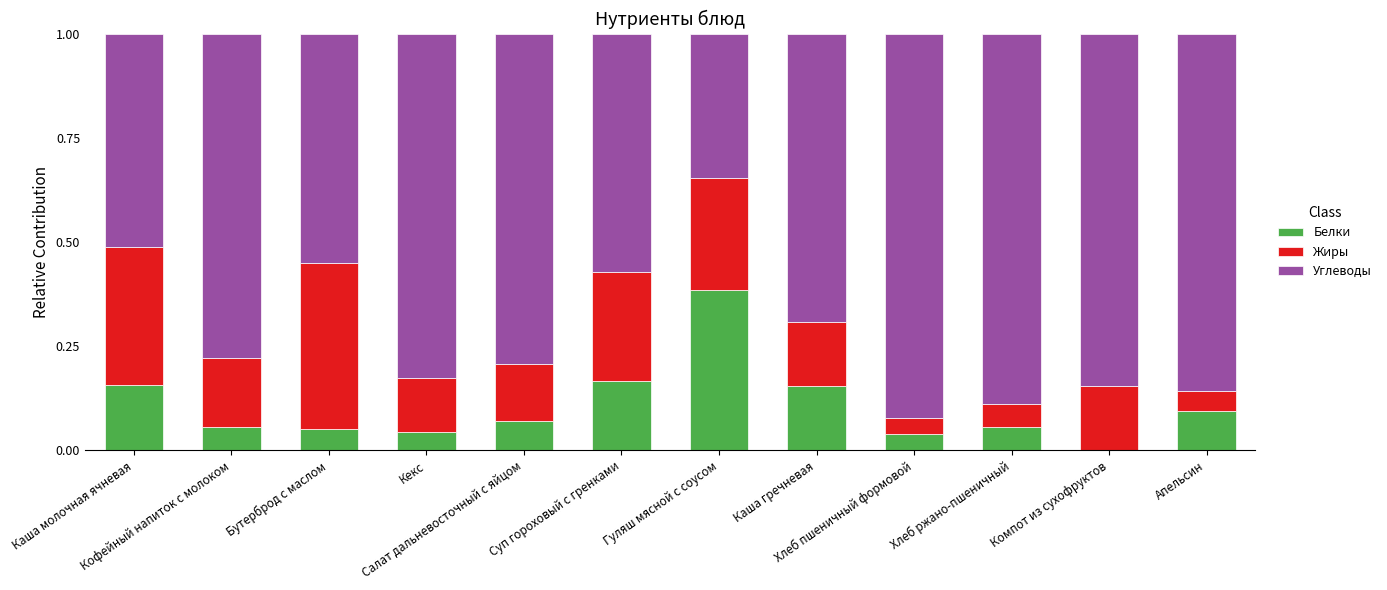

Which series has the largest total across all categories?

Углеводы